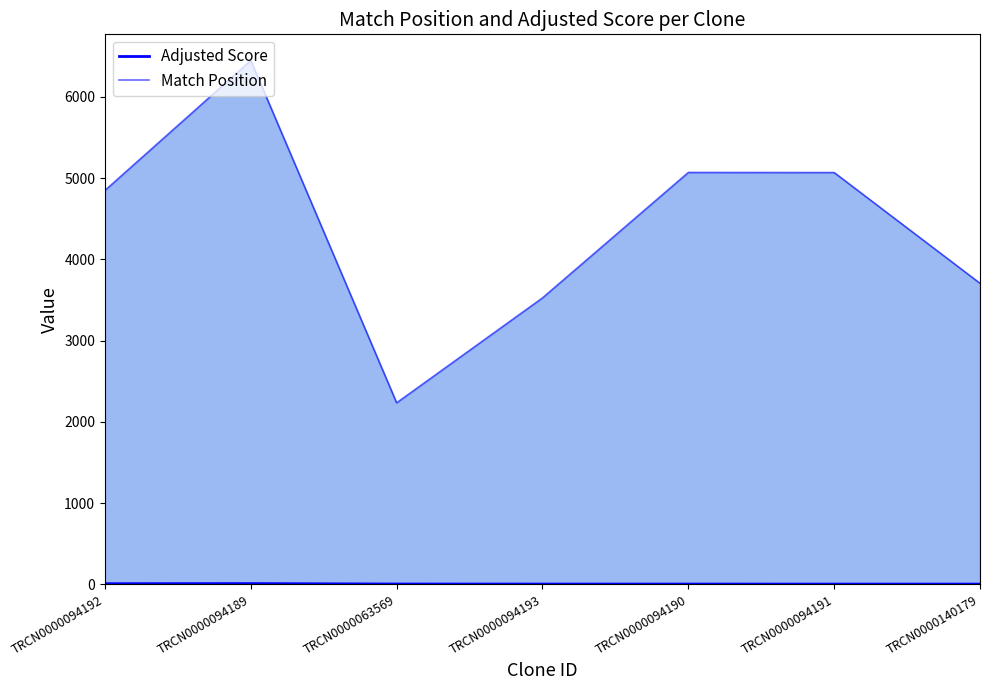

Which series changed the most between TRCN0000094192 and TRCN0000063569?

Match Position